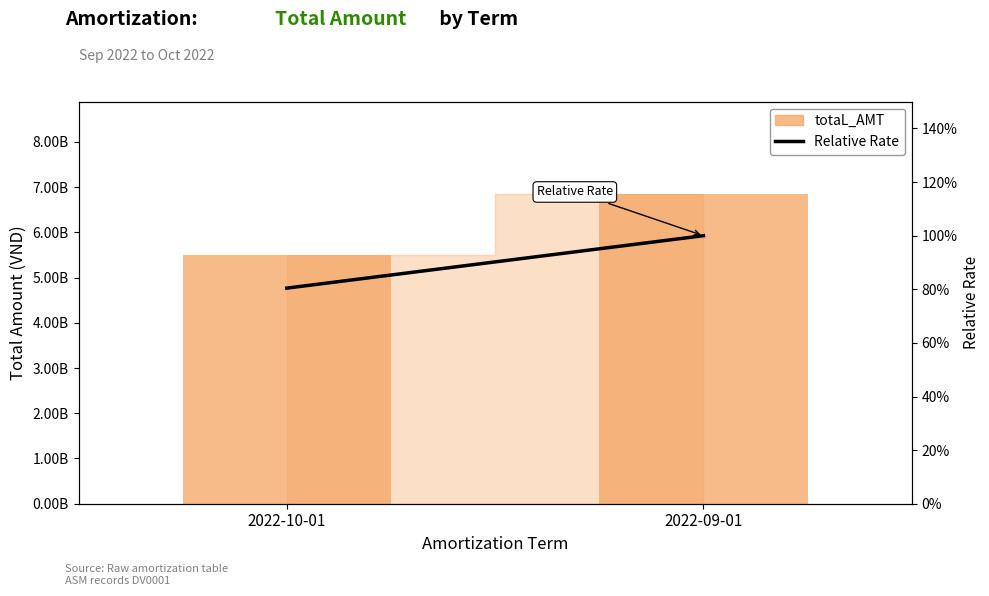

What is the smallest value displayed?

0.8